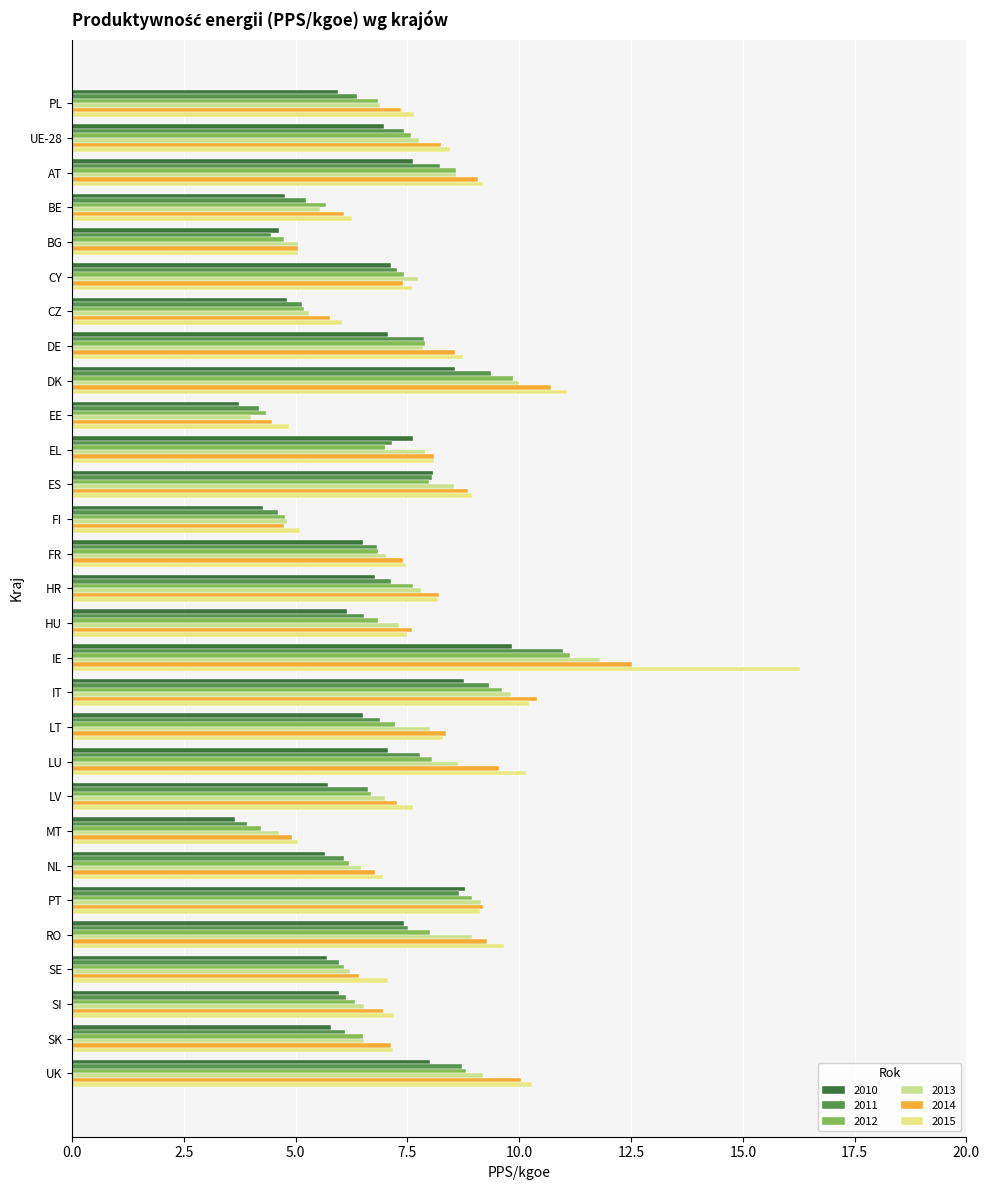

Reading right to left, list all the values displayed in this chart.

2010: 8.0	5.8	6.0	5.7	7.4	8.8	5.7	3.7	5.7	7.1	6.5	8.8	9.8	6.1	6.8	6.5	4.3	8.1	7.6	3.7	8.6	7.1	4.8	7.1	4.6	4.8	7.6	7.0	6.0
2011: 8.7	6.1	6.1	6.0	7.5	8.7	6.1	3.9	6.6	7.8	6.9	9.3	11.0	6.5	7.1	6.8	4.6	8.0	7.1	4.2	9.4	7.9	5.1	7.3	4.5	5.2	8.2	7.4	6.4
2012: 8.8	6.5	6.3	6.1	8.0	8.9	6.2	4.2	6.7	8.1	7.2	9.6	11.1	6.8	7.6	6.8	4.8	8.0	7.0	4.3	9.9	7.9	5.2	7.4	4.7	5.7	8.6	7.6	6.8
2013: 9.2	6.5	6.5	6.2	8.9	9.1	6.5	4.6	7.0	8.6	8.0	9.8	11.8	7.3	7.8	7.0	4.8	8.5	7.9	4.0	10.0	7.9	5.3	7.7	5.1	5.6	8.6	7.8	6.9
2014: 10.0	7.1	6.9	6.4	9.3	9.2	6.8	4.9	7.3	9.6	8.4	10.4	12.5	7.6	8.2	7.4	4.7	8.9	8.1	4.5	10.7	8.6	5.8	7.4	5.1	6.1	9.1	8.3	7.3
2015: 10.3	7.2	7.2	7.1	9.7	9.1	7.0	5.0	7.6	10.2	8.3	10.2	16.3	7.5	8.2	7.5	5.1	8.9	8.1	4.9	11.1	8.7	6.0	7.6	5.0	6.3	9.2	8.4	7.6